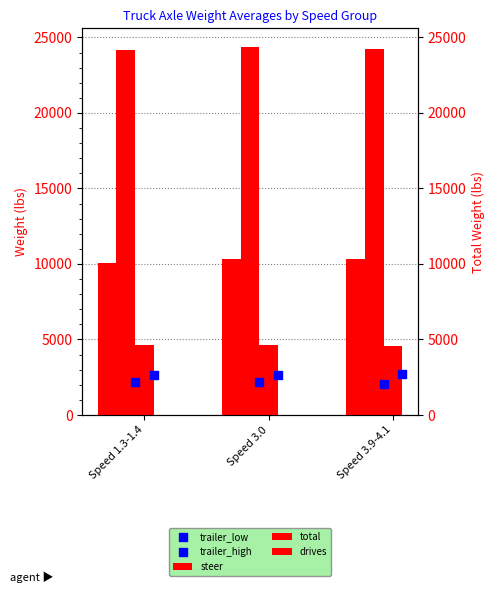

What is the total value across all series at Speed 3.9-4.1?

43935